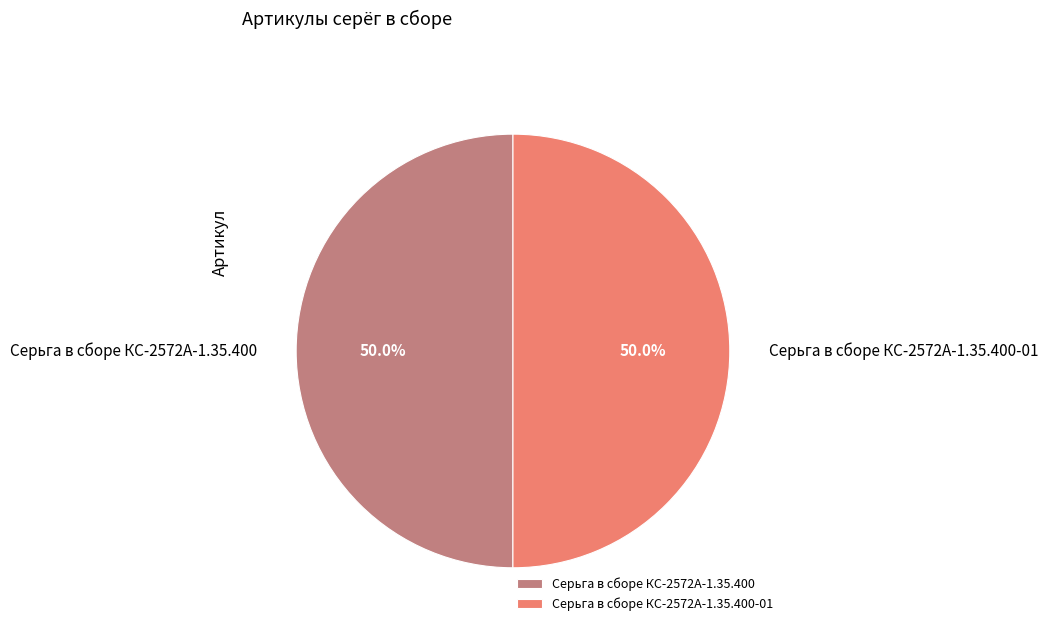

What is the total percentage of Серьга в сборе КС-2572А-1.35.400-01 and Серьга в сборе КС-2572А-1.35.400?

100.0%